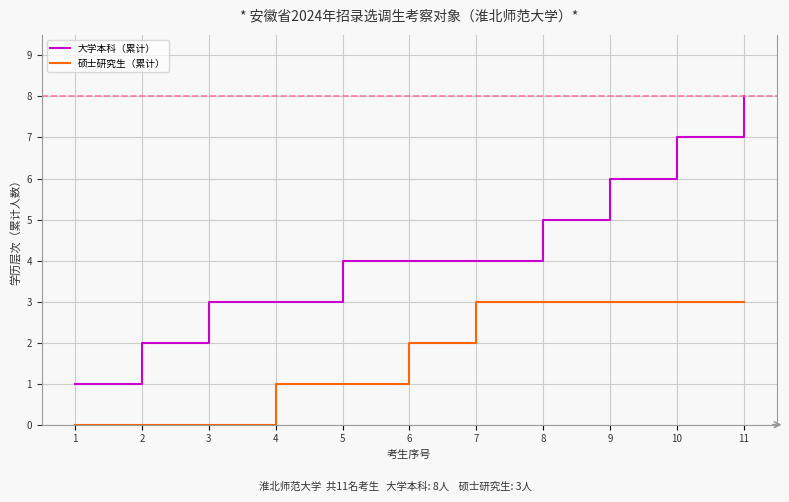

Which series has the widest spread of values?

大学本科（累计）